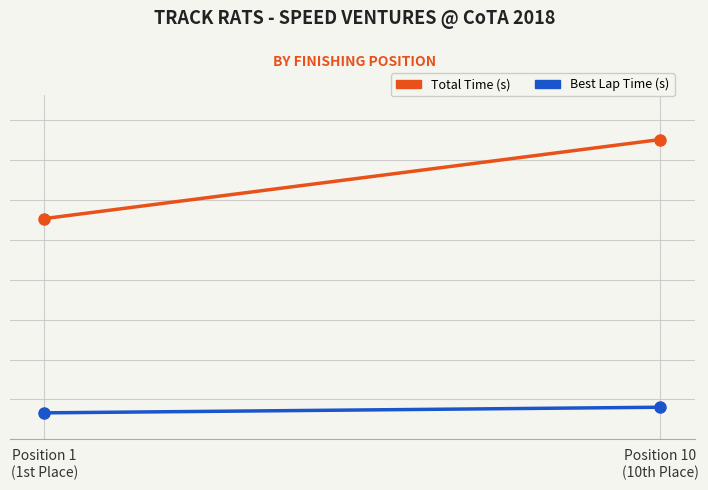

Which series has the largest range (max minus min)?

Total Time